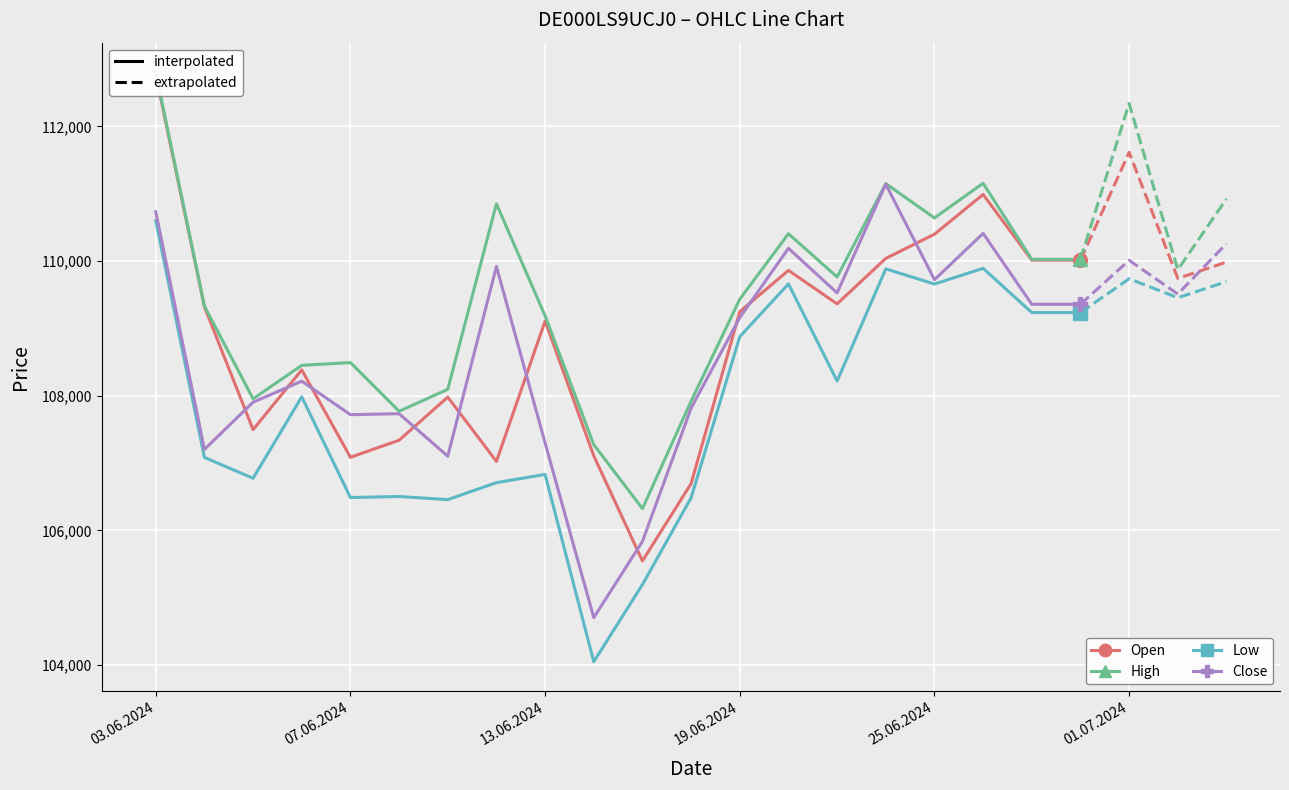

What is the value of the Open point at the 20th from the left?

110014